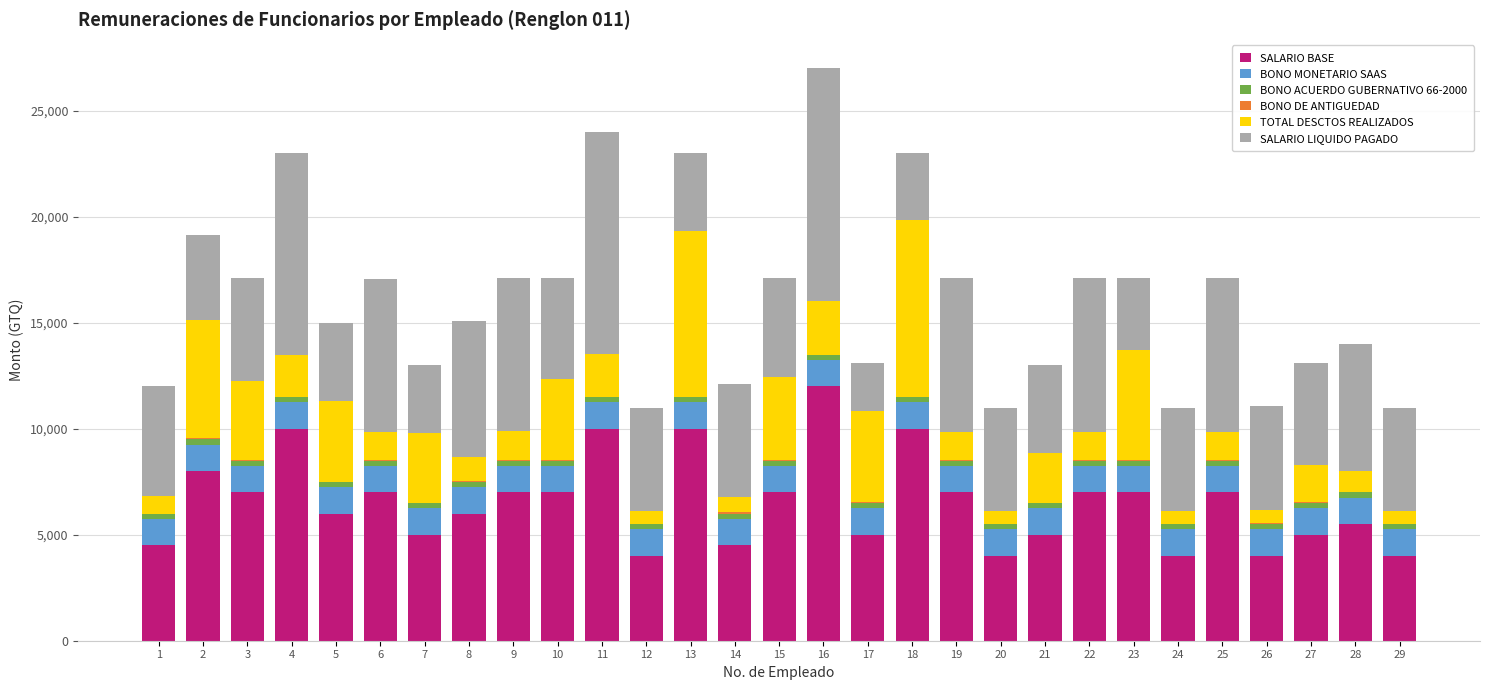

What is the sum of all SALARIO BASE values?

189500.0